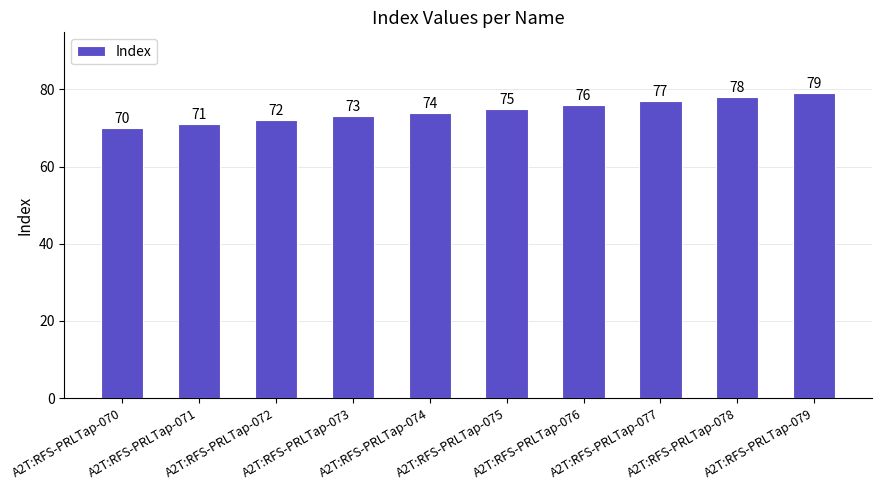

Read the value at A2T:RFS-PRLTap-075.

75